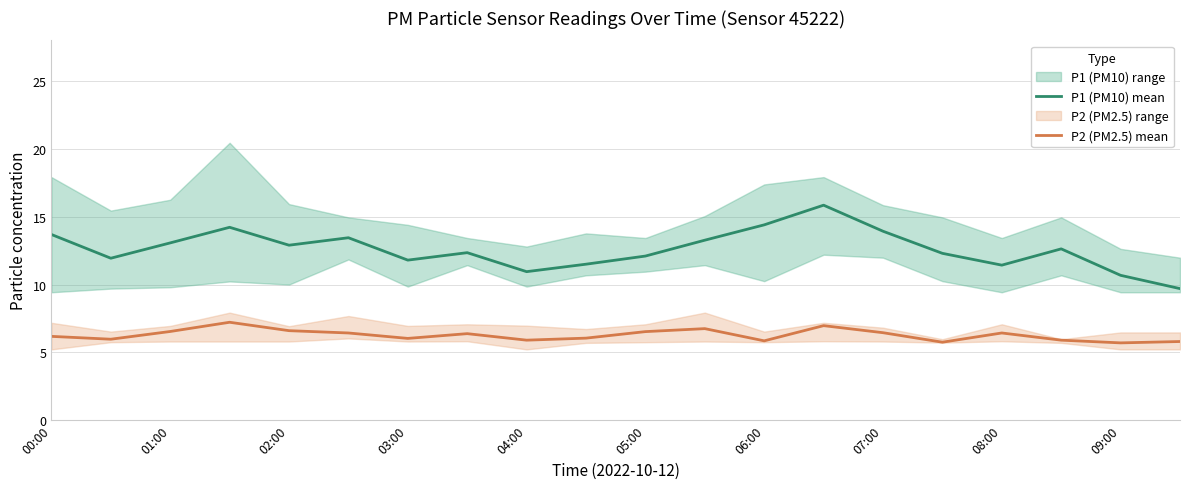

The value of P1 (PM10) mean at 03:00 is 11.8. True or false?

True